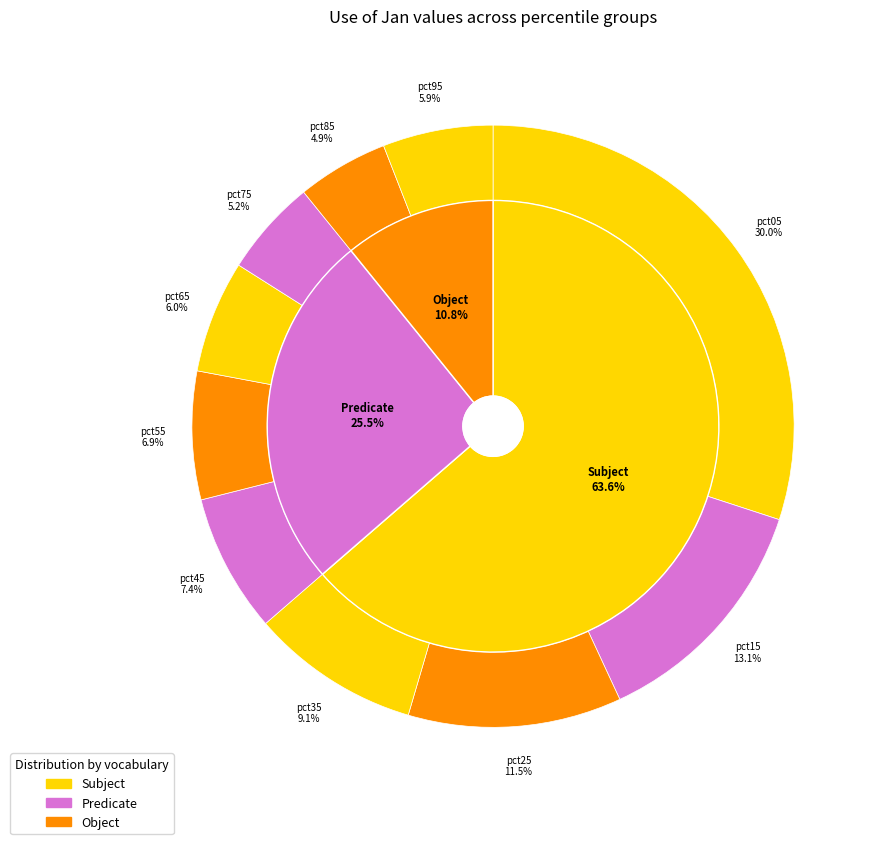

How many slices are in this pie chart?

10